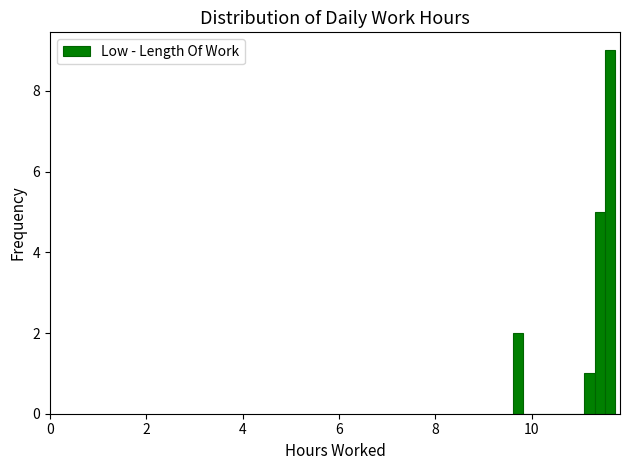

Around what value on the x-axis is the tallest bar? Give the approximate position of its centre, as read against the axis.

11.6